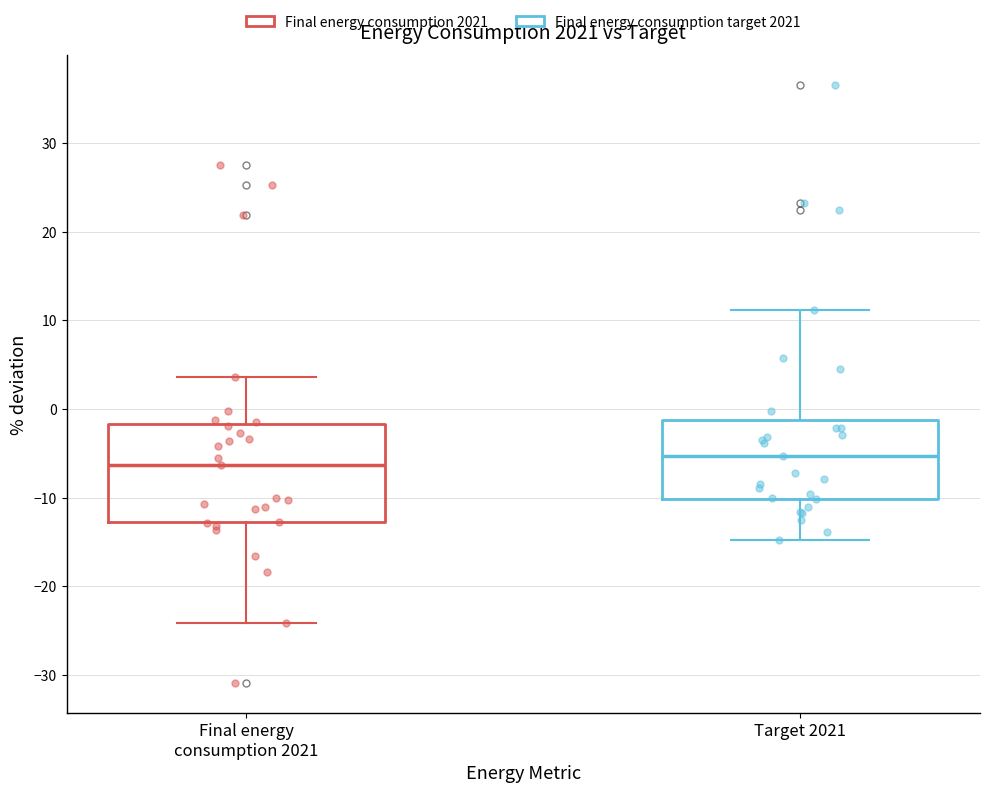

Where does the lower whisker of the box for Final energy consumption 2021 end on the y-axis? The values are not printed on the chart, so give them approximately, as read against the axis.

-24